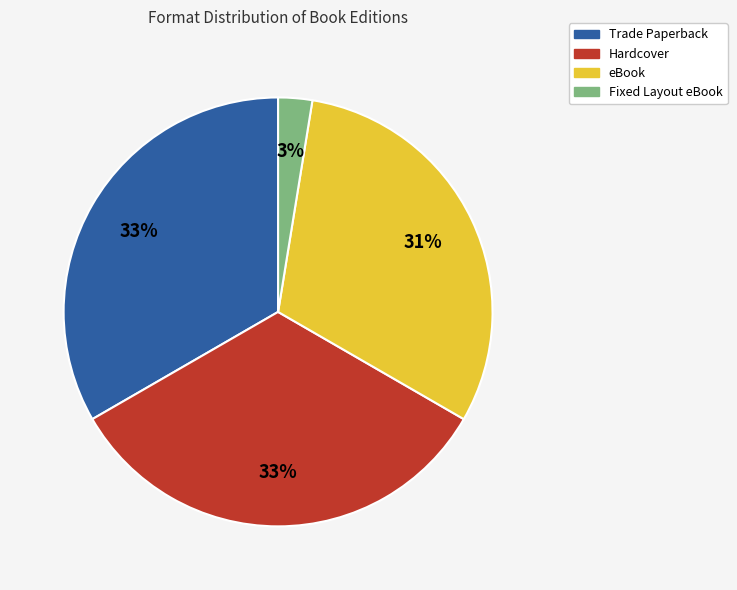

To the nearest percent, what is the combined percentage of Fixed Layout eBook and Trade Paperback?

36%